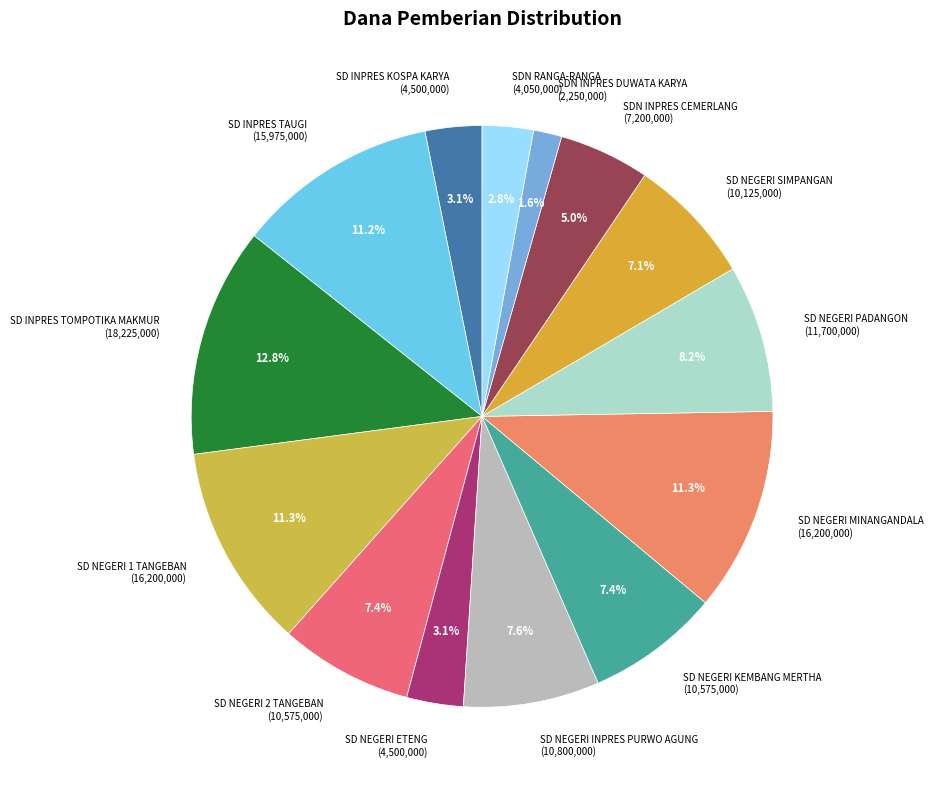

Which category has the smallest portion of the pie?

SDN INPRES DUWATA KARYA